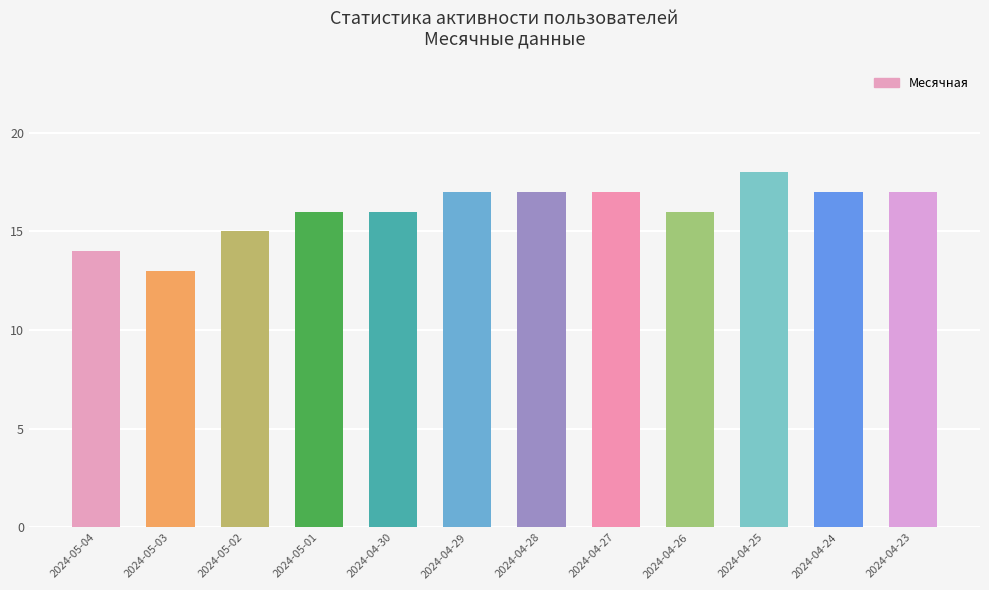

How many bars are there in total?

12